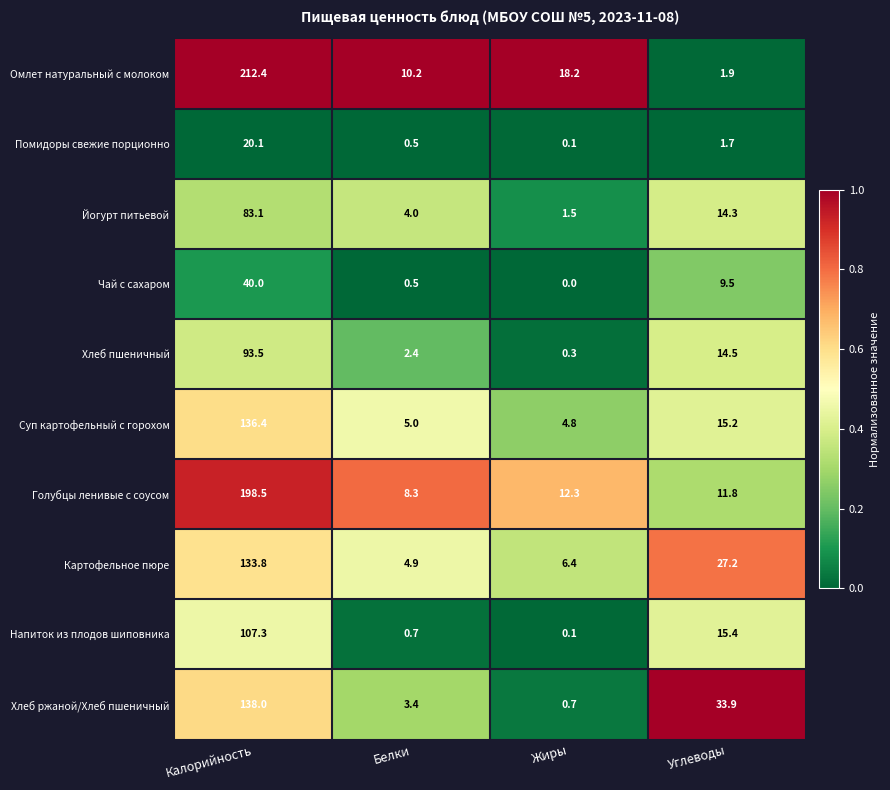

Which category has the lowest value in the Чай с сахаром series?

Жиры